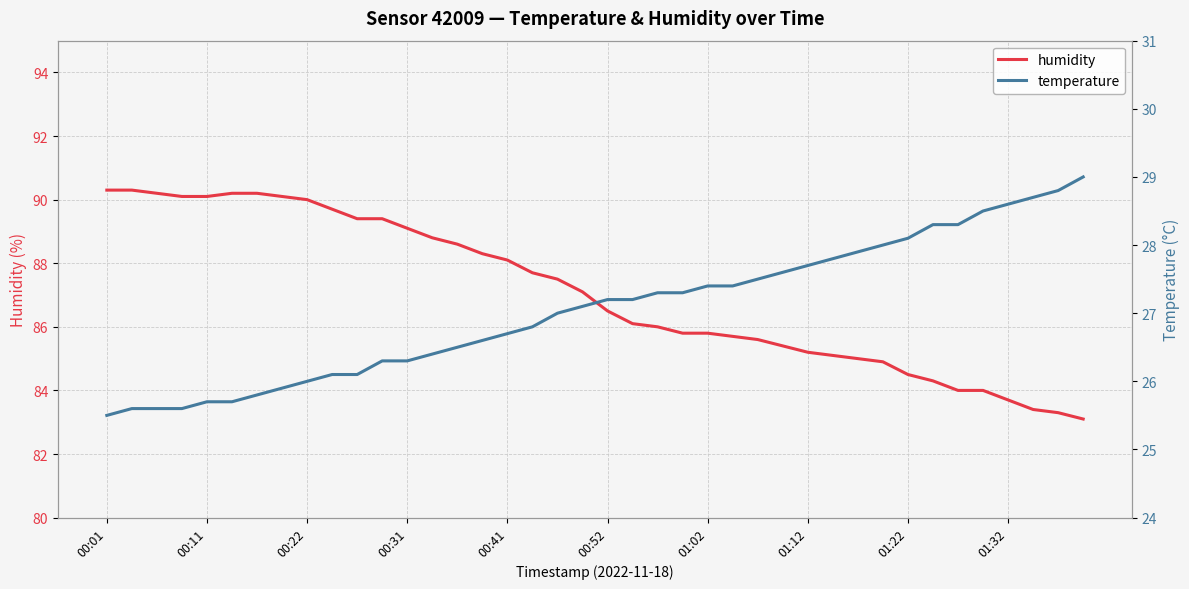

What is the difference between the maximum and second lowest values in the temperature series?

3.4